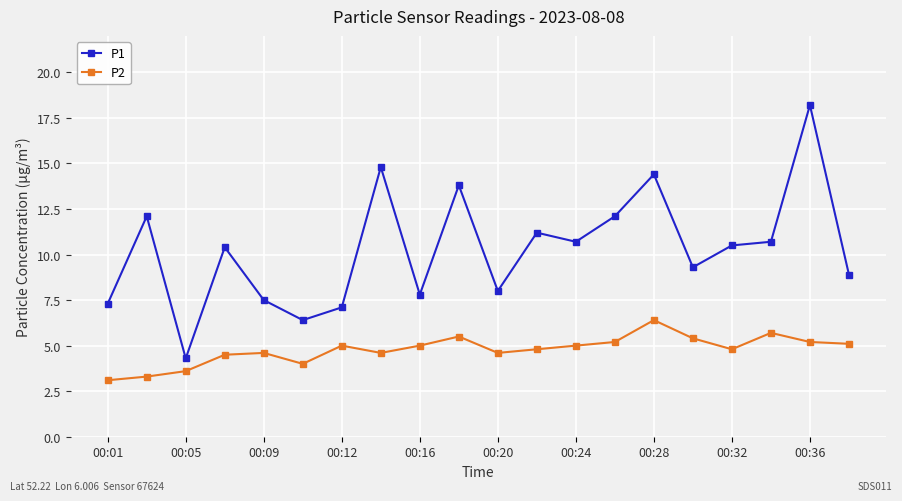

Which series has the widest spread of values?

P1